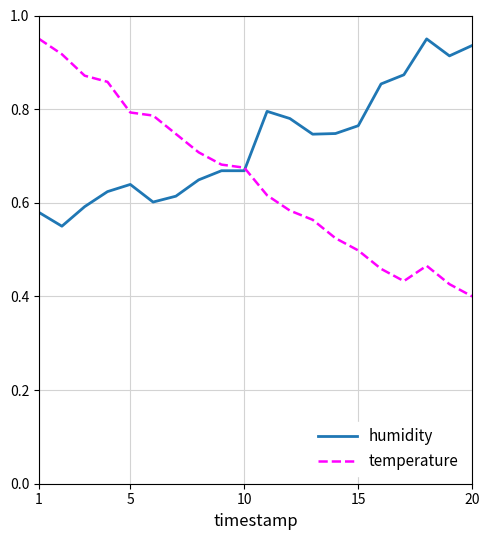

Which series has the widest spread of values?

temperature